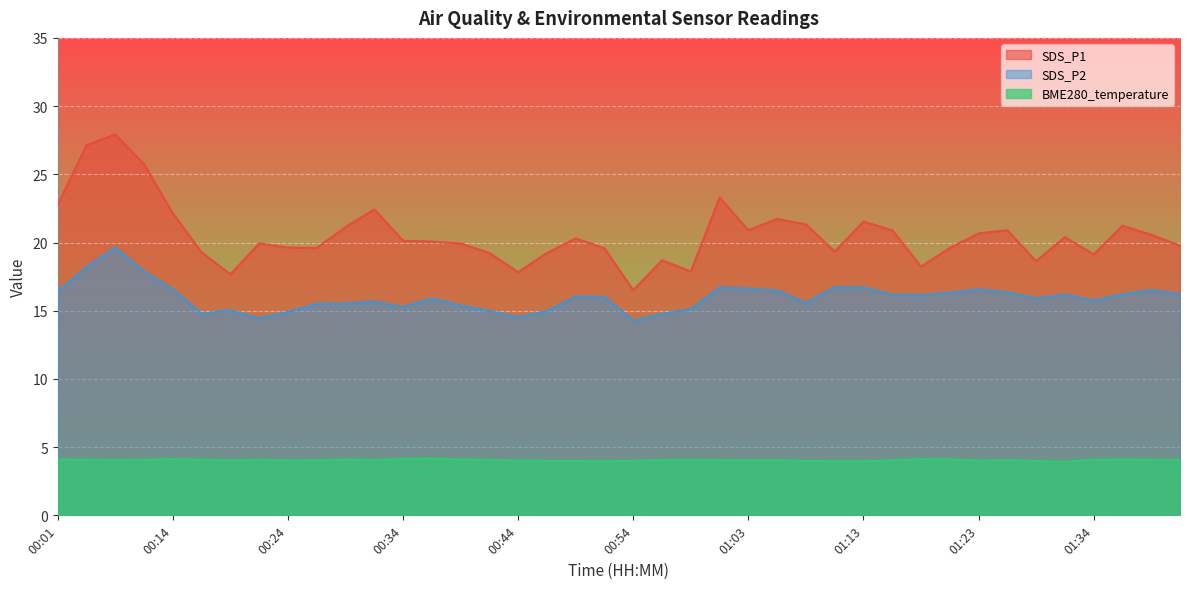

What is the total value across all series at 00:49?

40.3